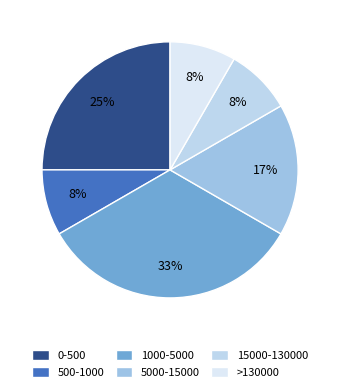

Count the number of slices in the pie.

6